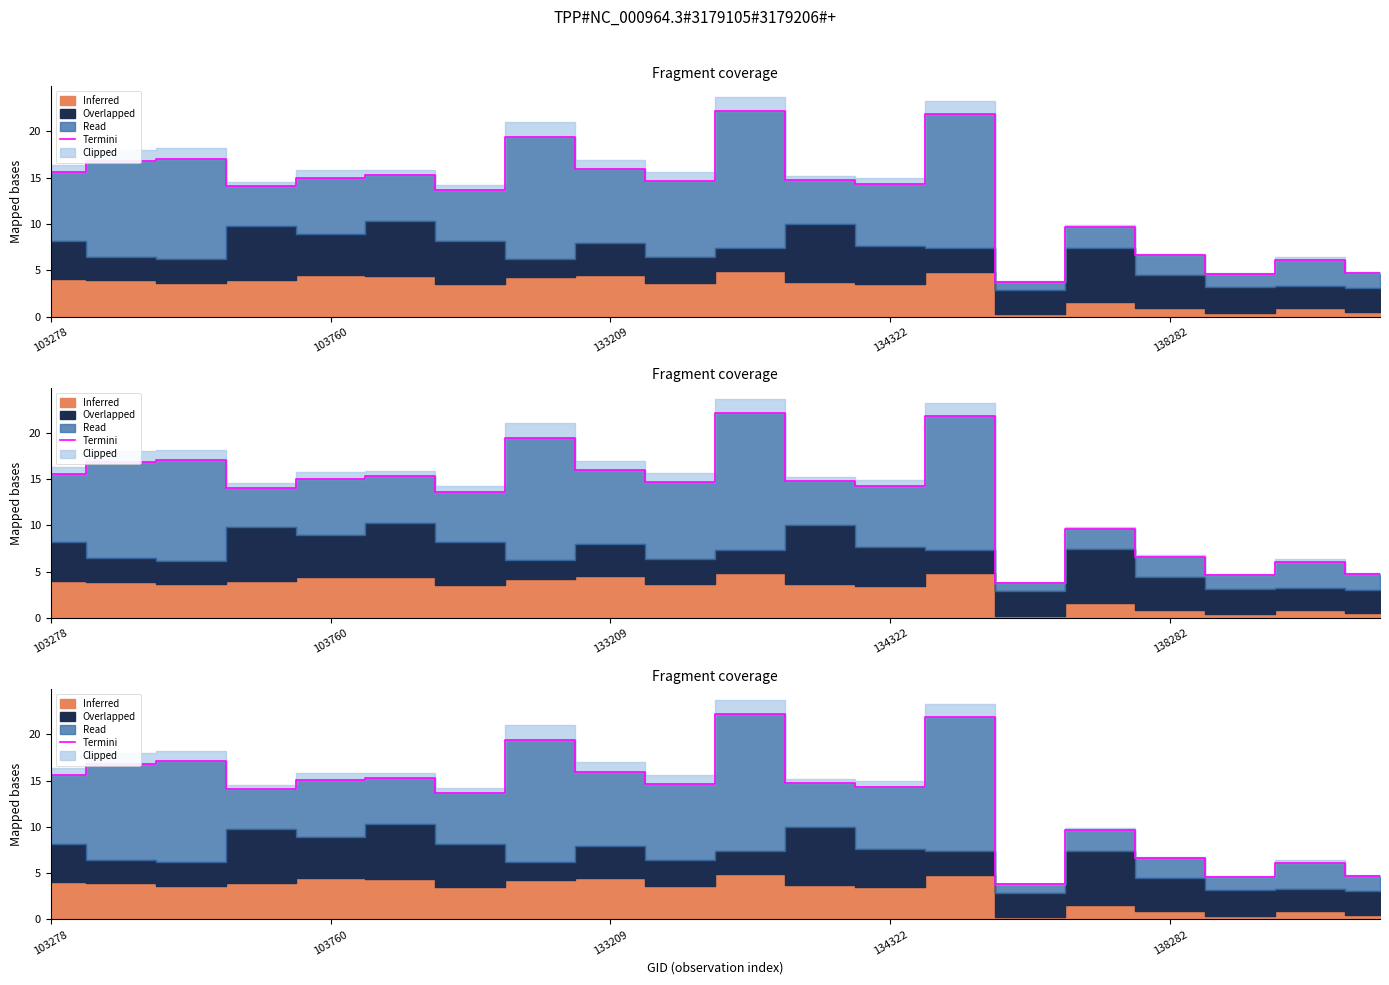

Reading left to right, list all the values displayed in this chart.

15.6	16.8	17.1	14.1	15.0	15.3	13.7	19.4	16.0	14.6	22.2	14.8	14.3	21.8	3.8	9.7	6.6	4.6	6.1	4.7